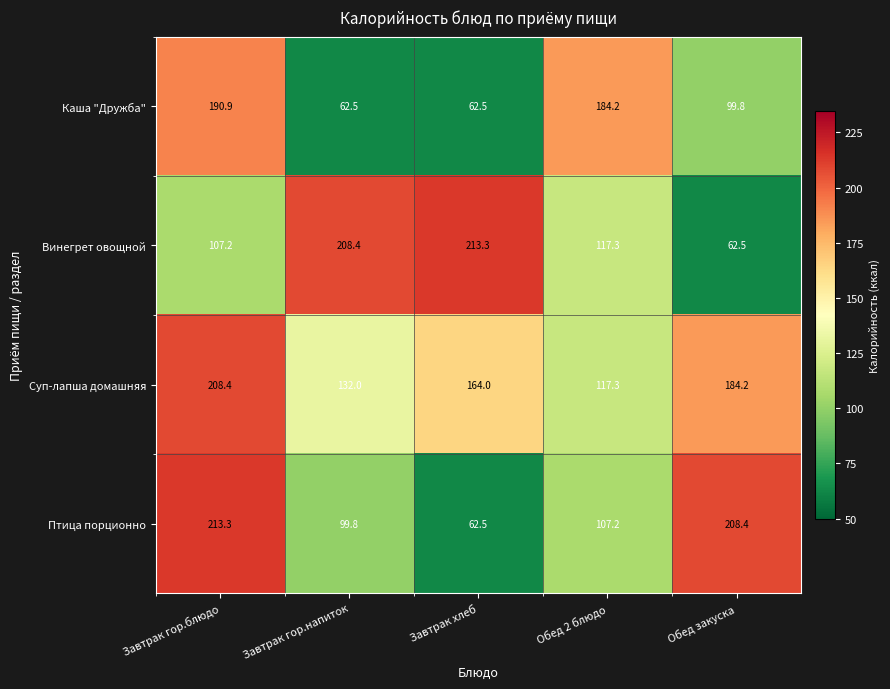

At which label does Птица порционно reach its minimum?

Завтрак хлеб